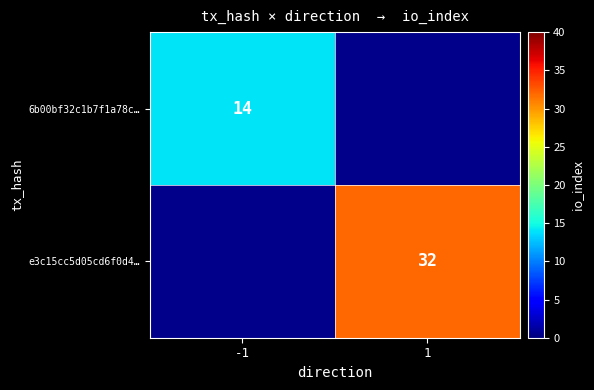

Which label corresponds to the smallest value in the chart?

-1